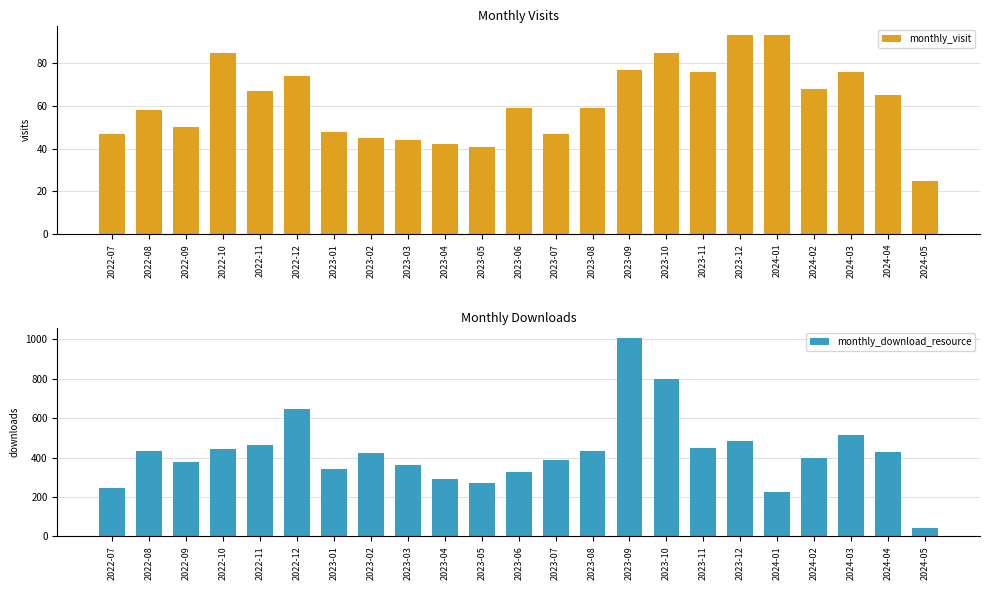

Reading left to right, list all the values displayed in this chart.

monthly_visit: 47	58	50	85	67	74	48	45	44	42	41	59	47	59	77	85	76	93	93	68	76	65	25
monthly_download_resource: 248	431	379	442	462	647	344	425	361	290	269	326	387	431	1007	799	446	486	223	399	513	430	42